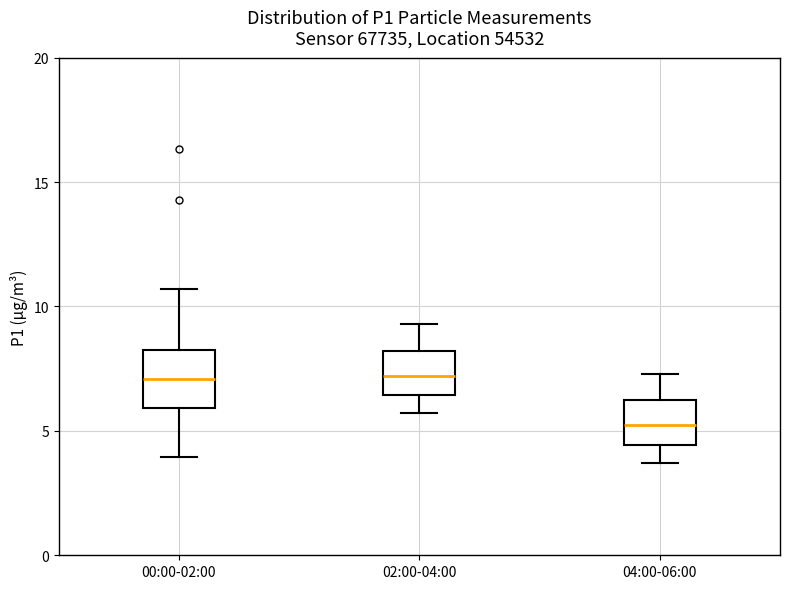

Reading left to right, transcribe this box plot: for each box, give where its median line is, the range the box spans, and where its two whiskers end, as read against the y-axis. The values are not printed on the chart, so give them approximately, as read against the axis.

00:00-02:00: median 7.0, box 6.0 to 8.0, whiskers 4.0 to 10.5
02:00-04:00: median 7.0, box 6.5 to 8.0, whiskers 5.5 to 9.5
04:00-06:00: median 5.0, box 4.5 to 6.0, whiskers 3.5 to 7.5